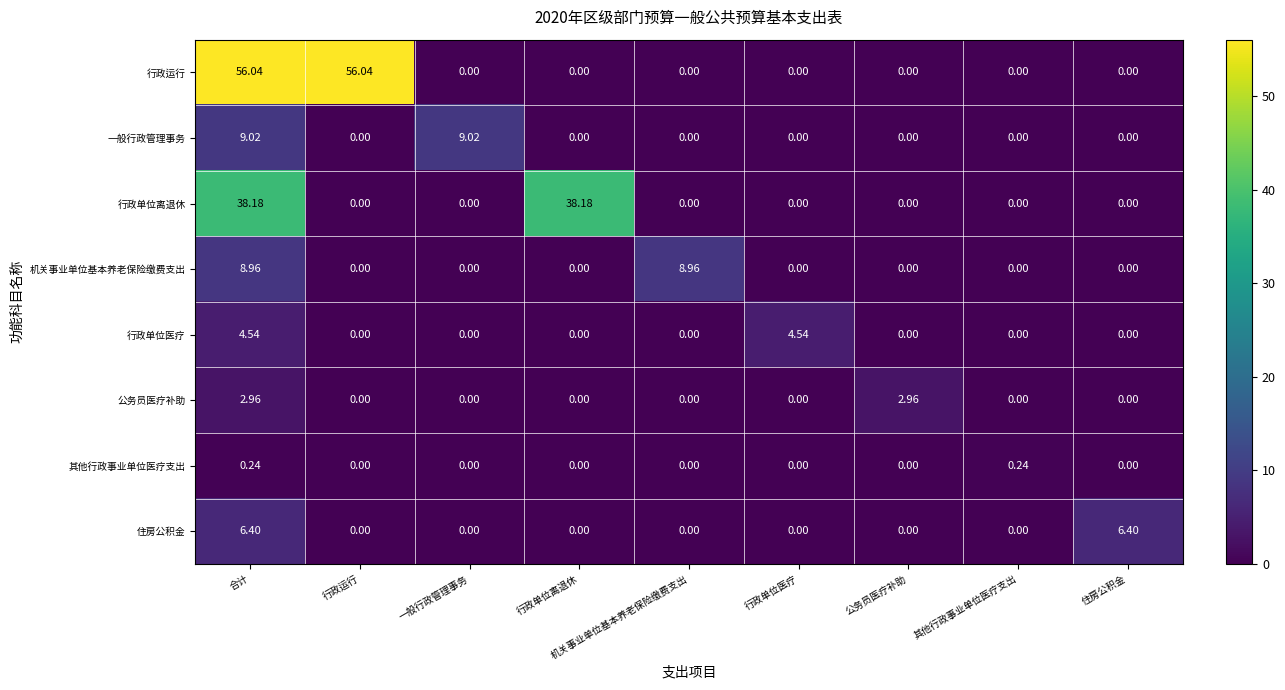

At which category is the sum across all series the highest?

合计